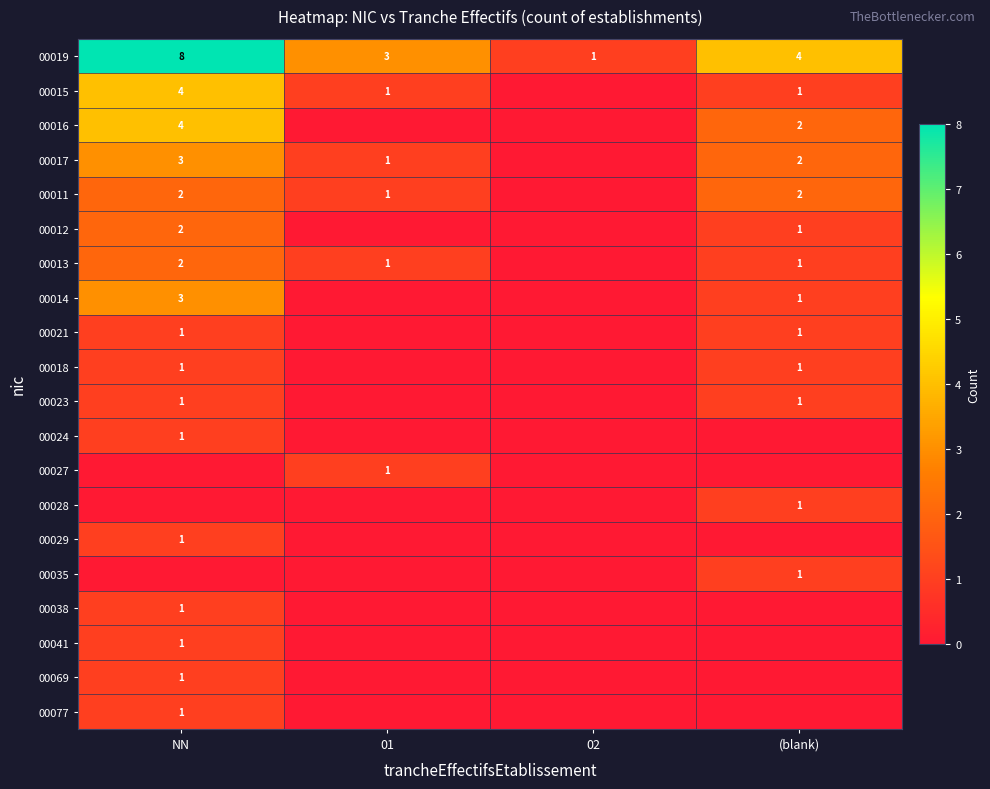

What is the lowest value of the 00019 series?

1